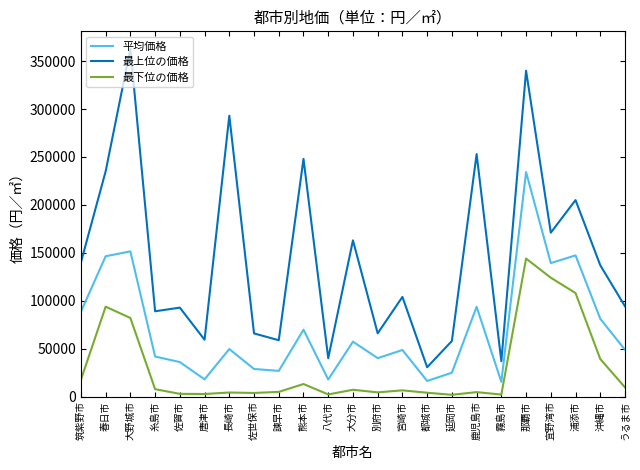

The 平均価格 series shows 62557 at 佐賀市. True or false?

False